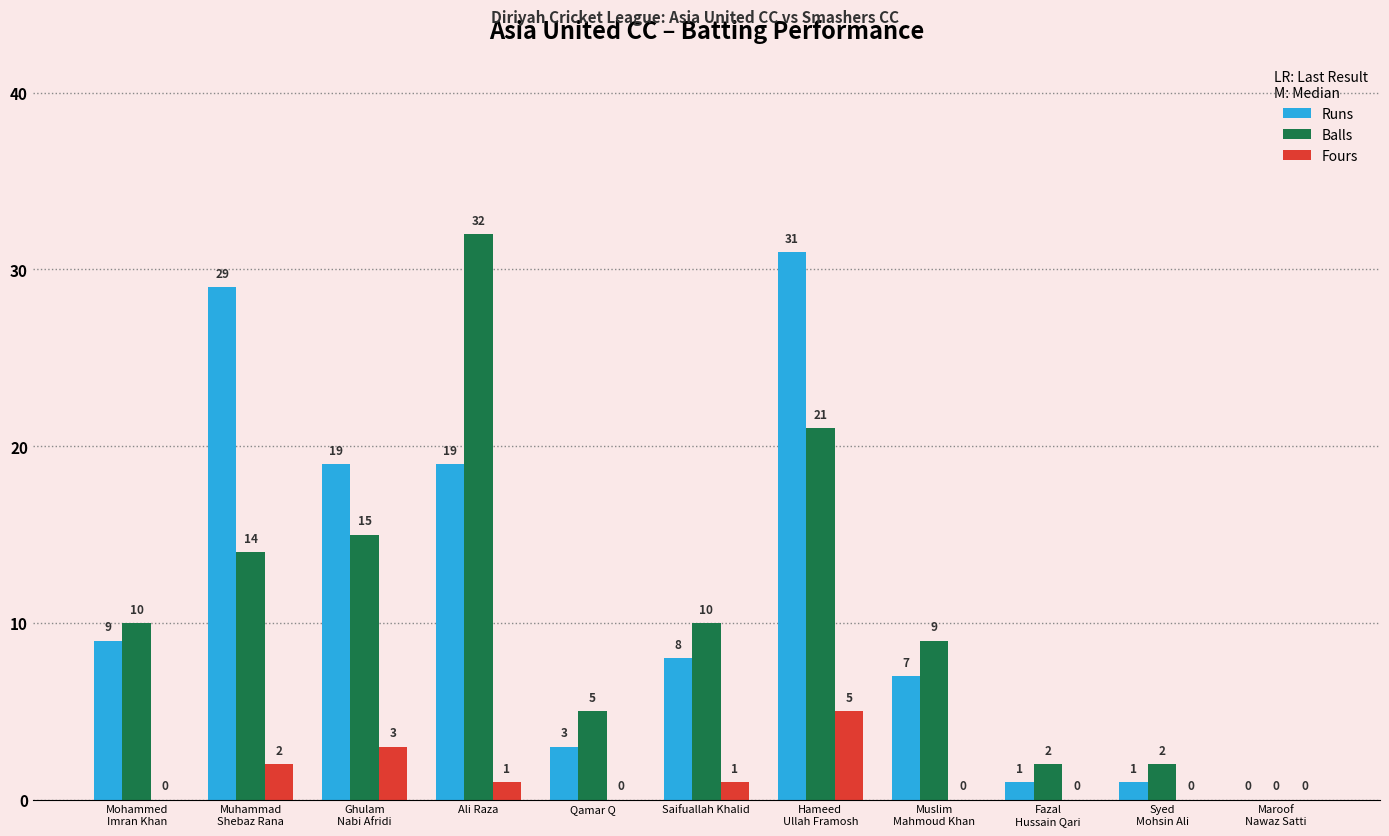

Are the bars horizontal?

No